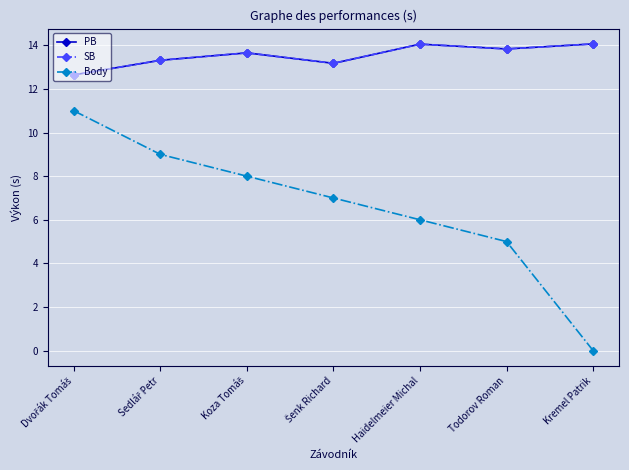

The Body series shows 6.0 at Haidelmeier Michal. True or false?

True